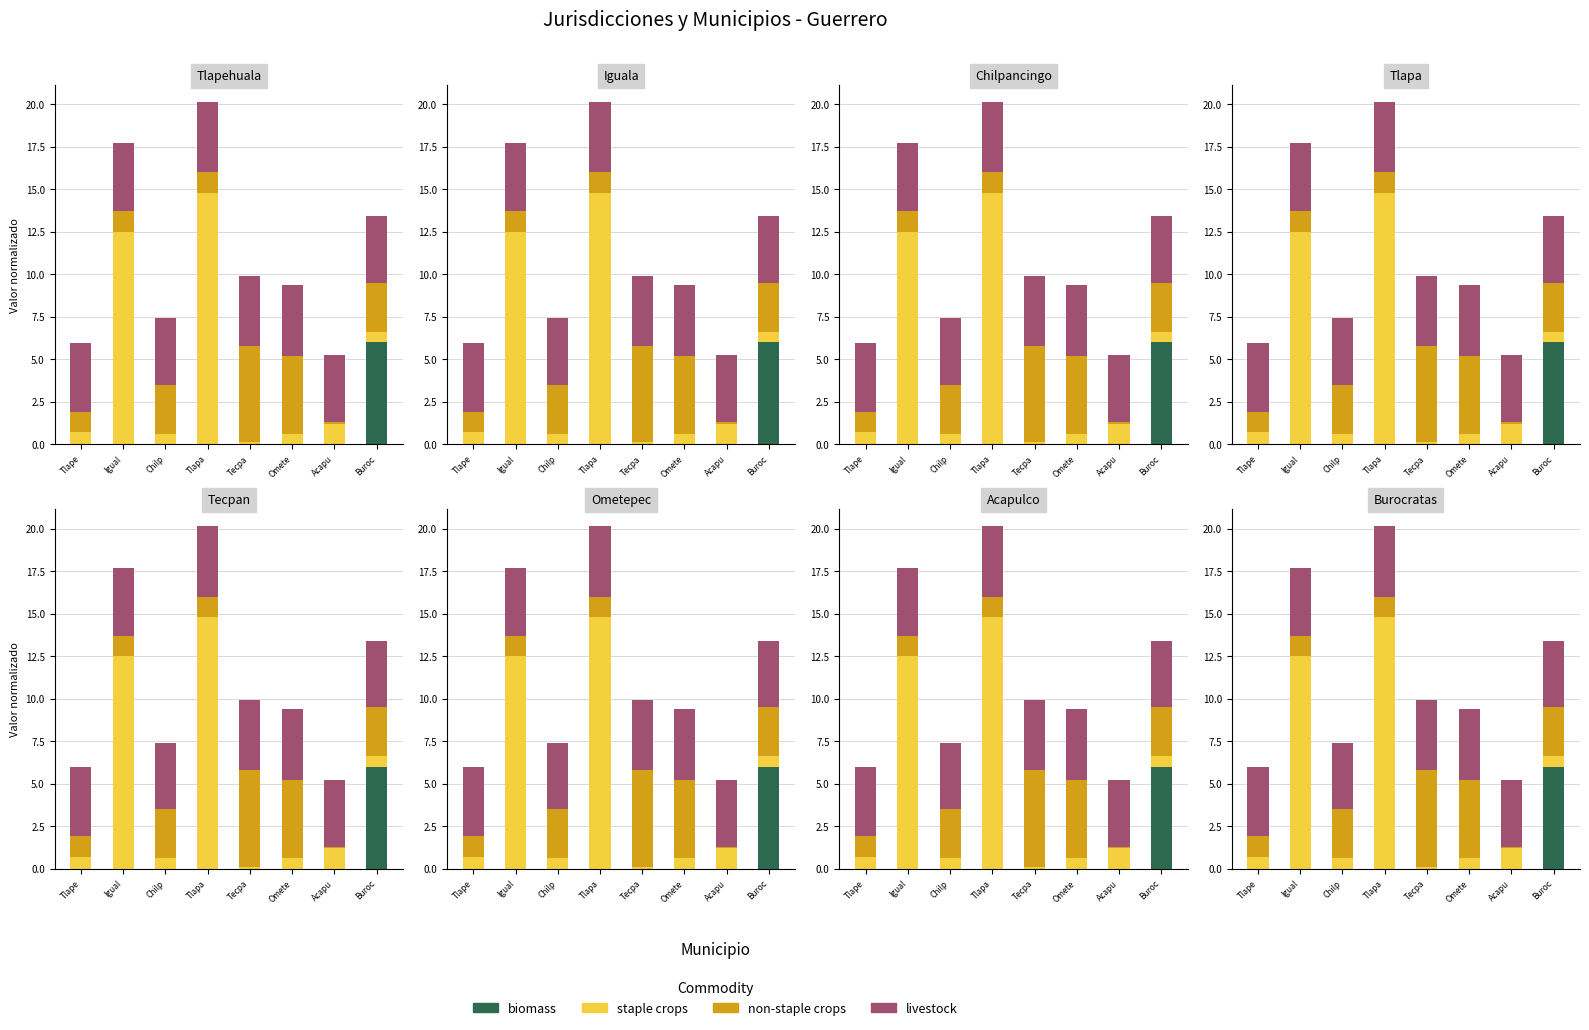

Between Tlapa and Igual, which is larger?

Tlapa